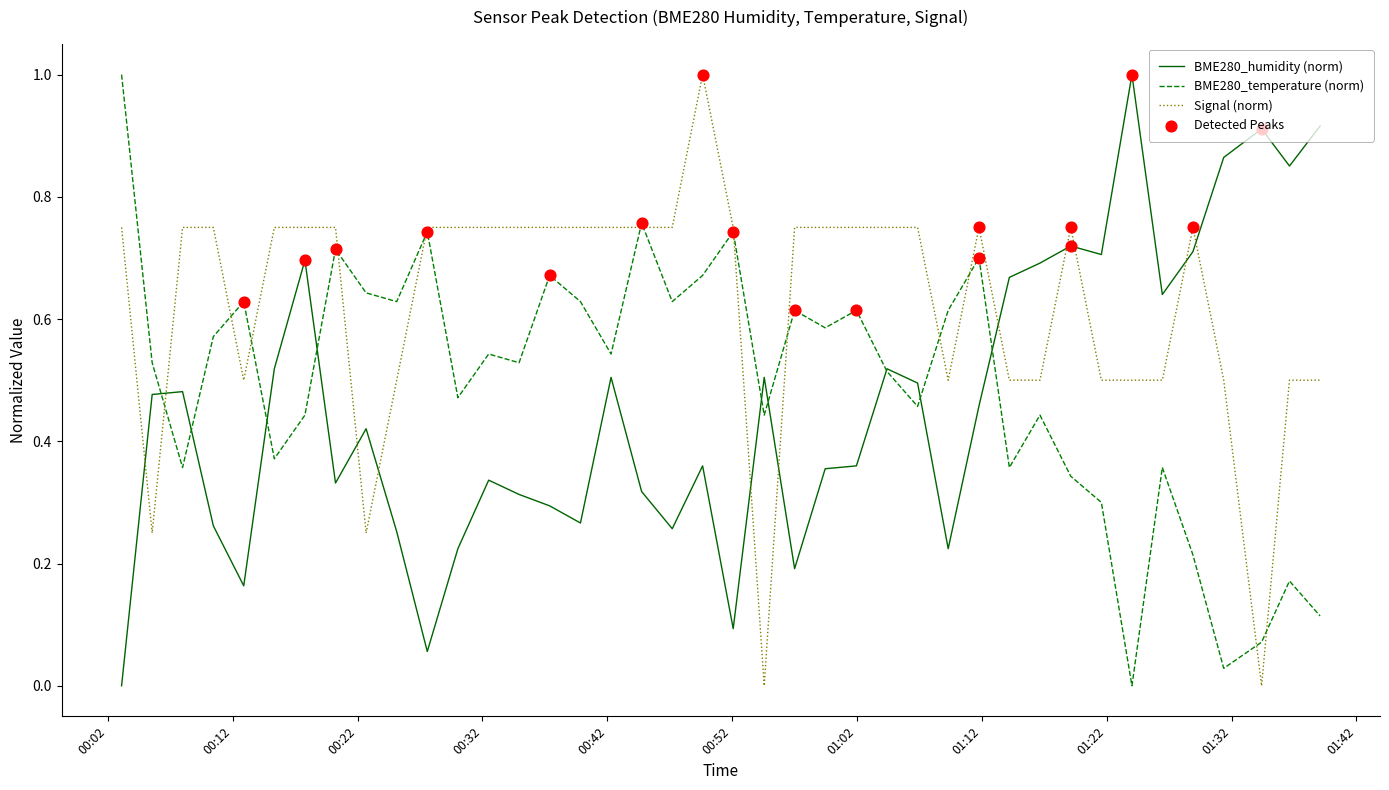

Which series has the largest total across all categories?

Signal (norm)